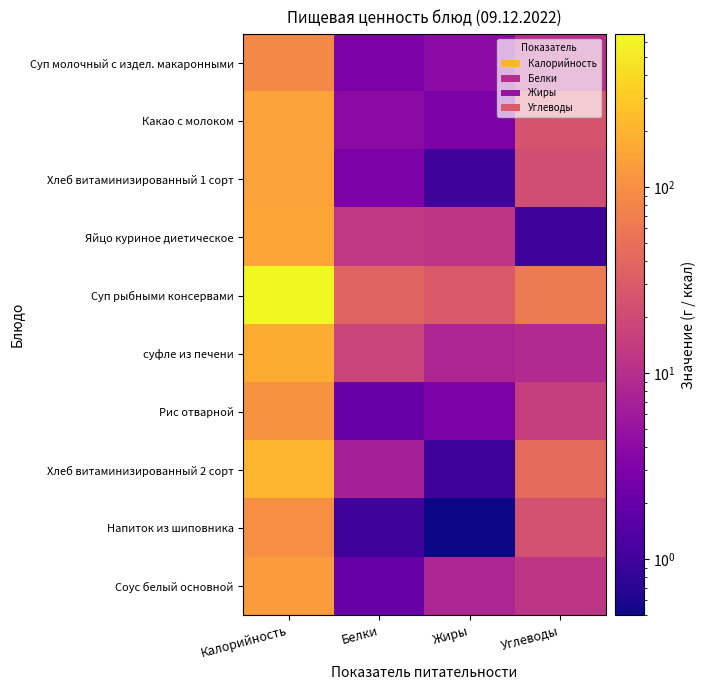

At how many categories does at least one series exceed 214?

1